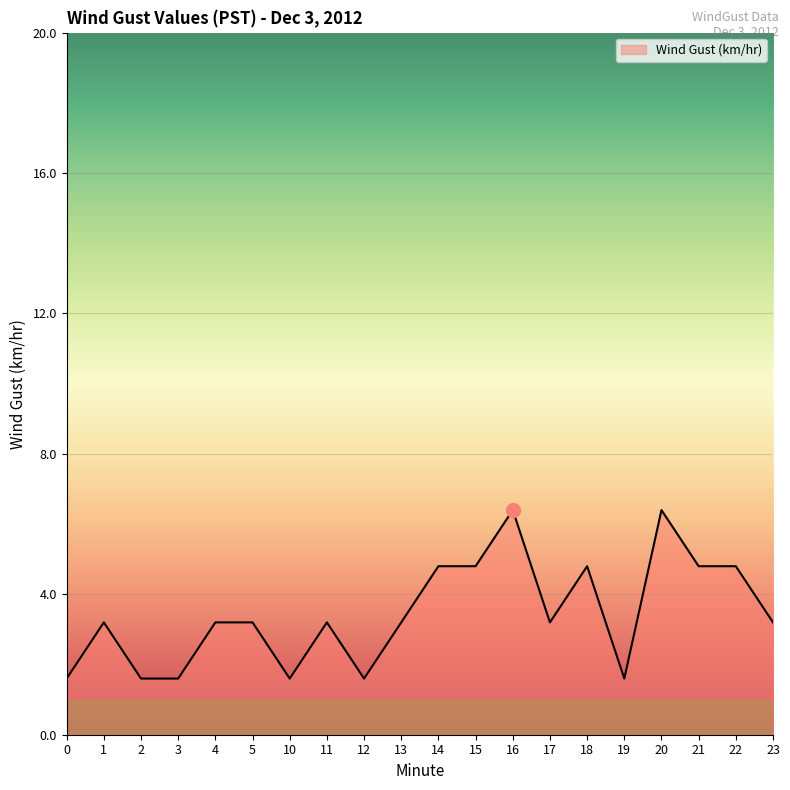

How many lines are shown in the chart?

1